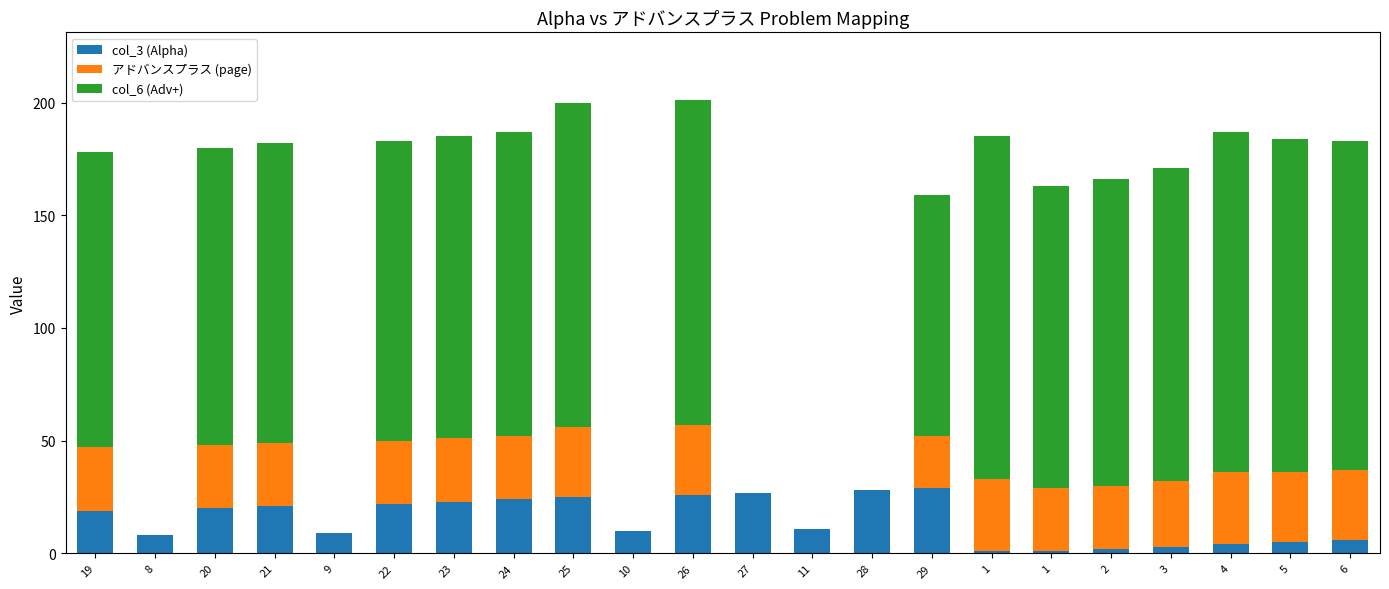

What is the label of the 8th bar from the left?

24